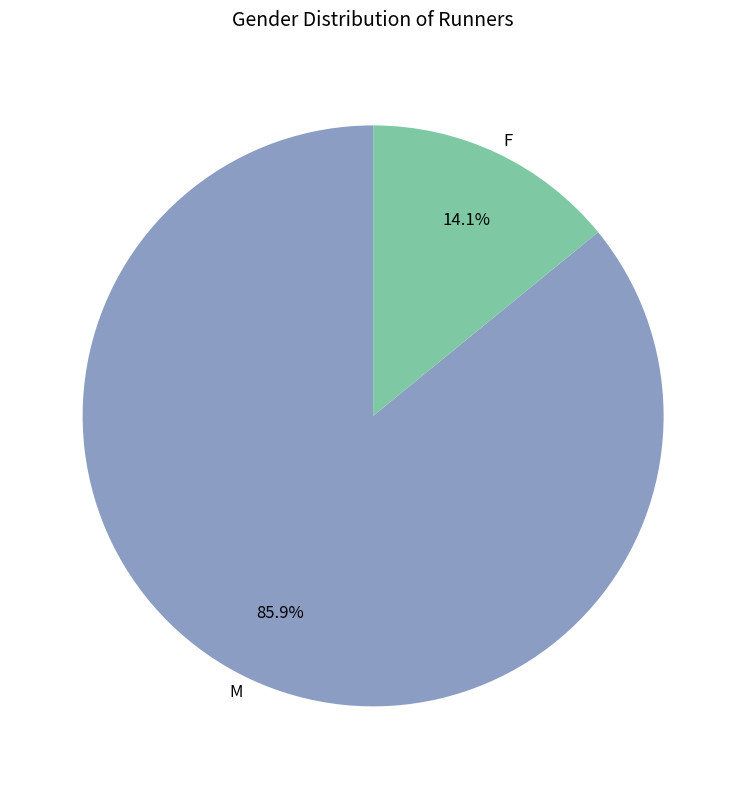

To the nearest percent, what percentage of the pie is F?

14%